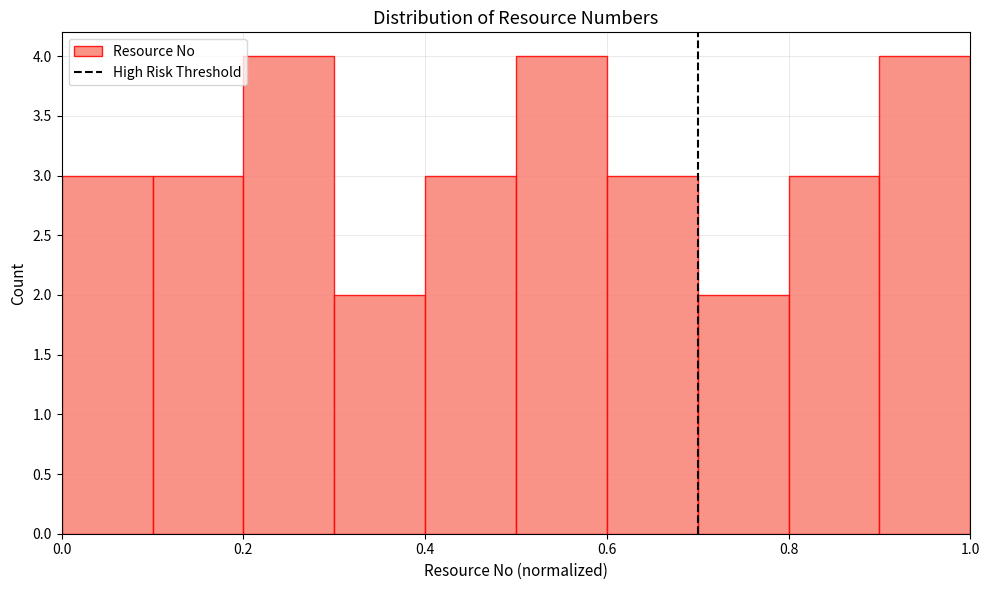

What is the height of the bar covering 0.7 to 0.8 on the x-axis? The values are not printed on the chart, so give them approximately, as read against the axis.

2